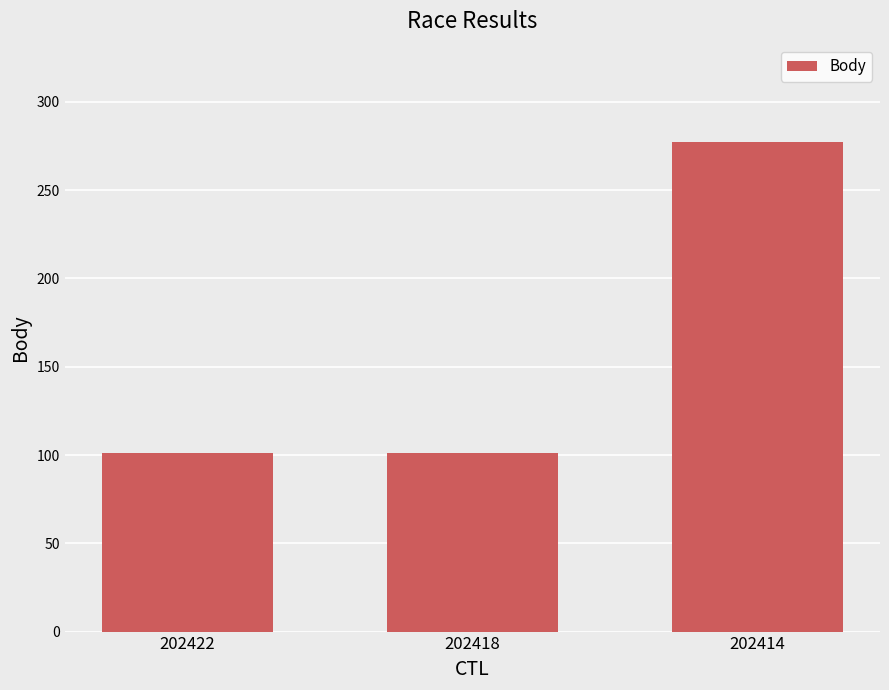

True or false: the data shows 277 at 202414.

True